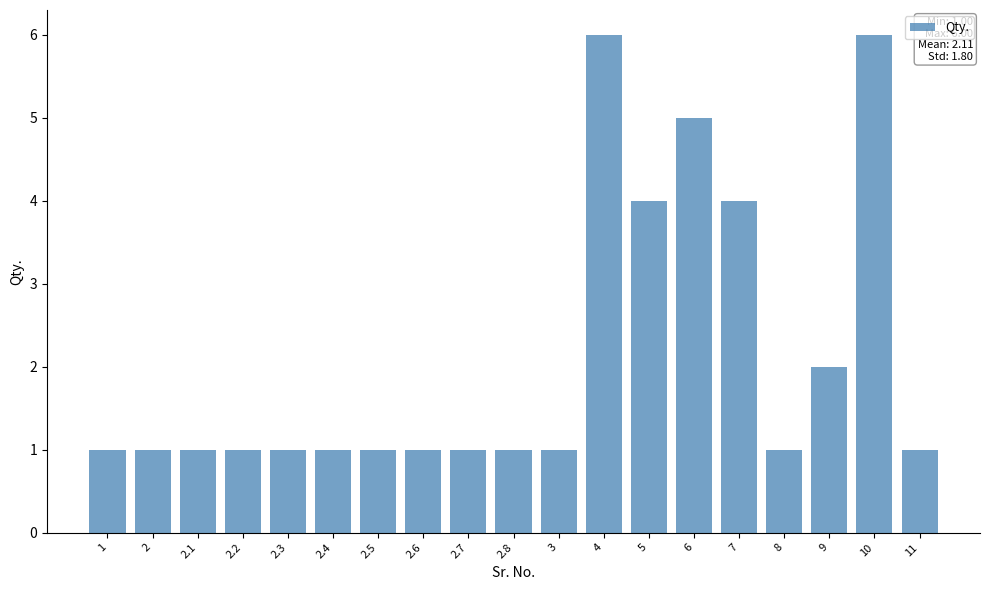

Reading left to right, transcribe all the data shown in this chart.

1	1	1	1	1	1	1	1	1	1	1	6	4	5	4	1	2	6	1